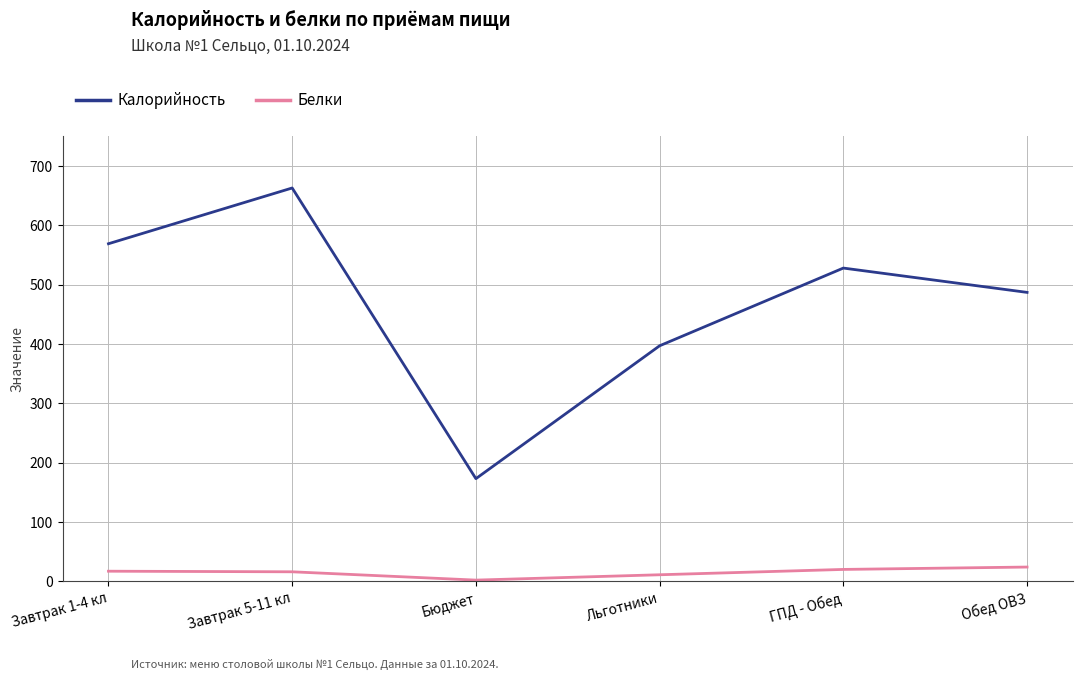

What is the sum of all Калорийность values?

2817